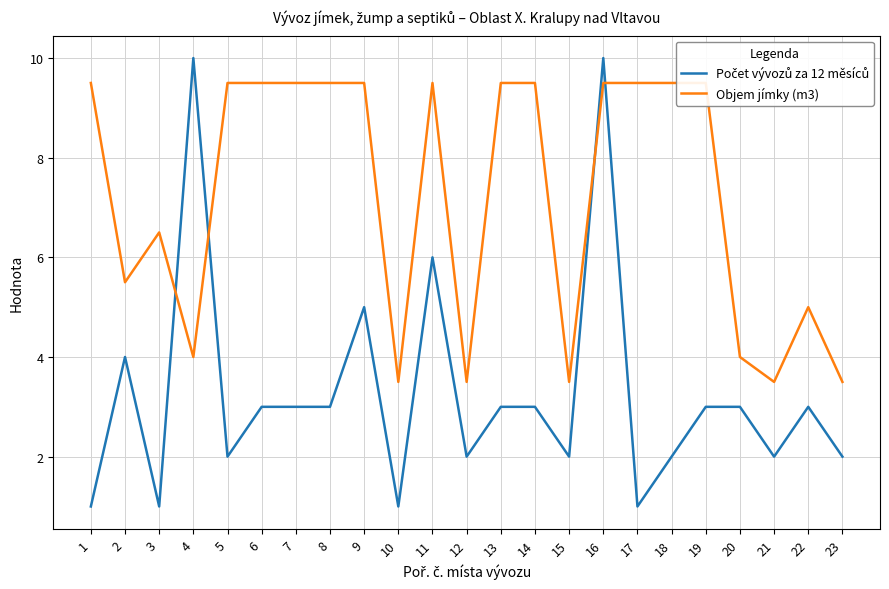

Rank the series by their maximum value, from highest to lowest.

Počet vývozů za 12 měsíců, Objem jímky (m3)